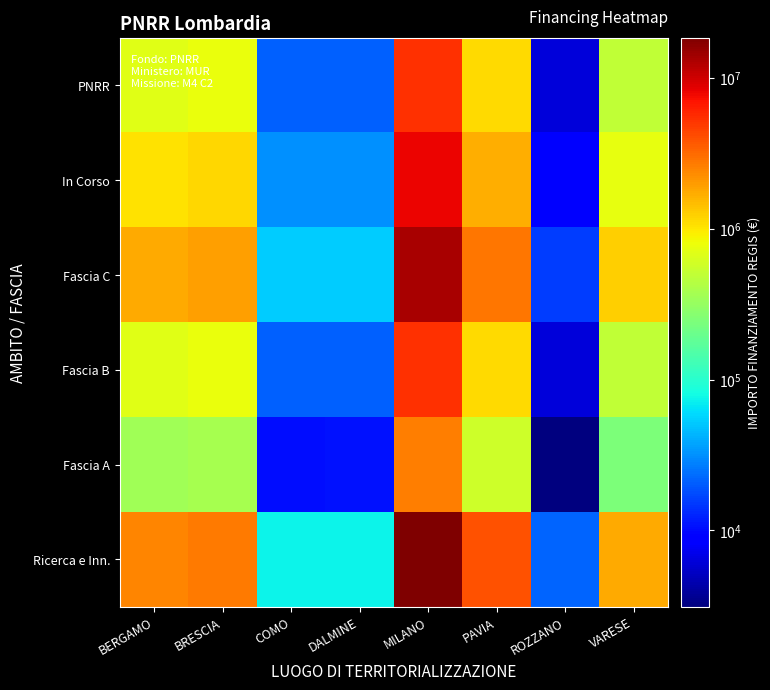

Between BERGAMO and PAVIA, which is larger?

PAVIA